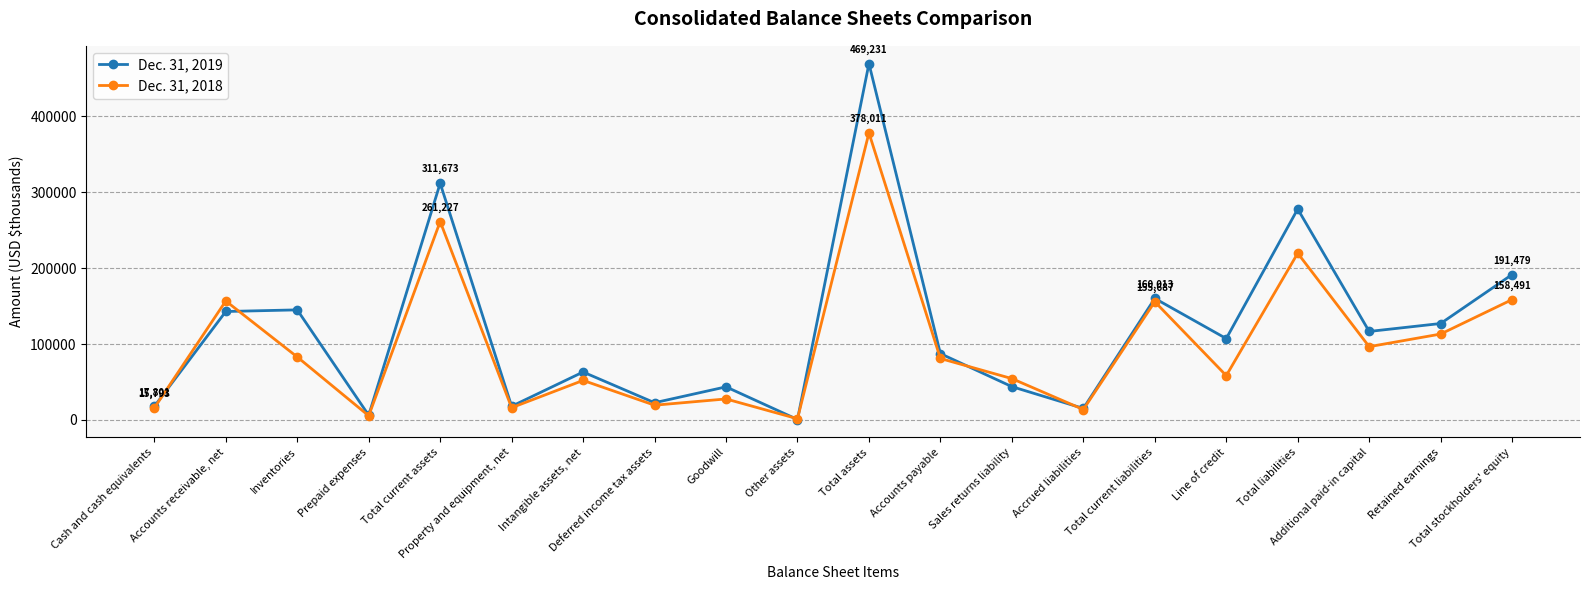

What is the smallest value displayed?

567